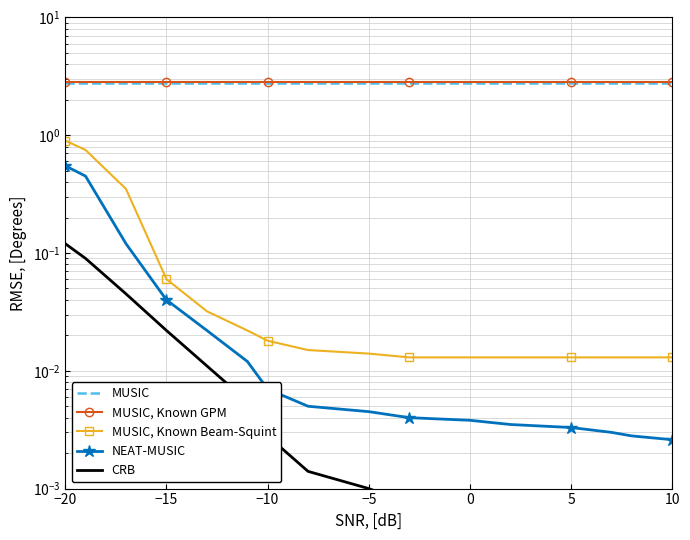

Is it true that CRB equals 0.0 at 7?

False